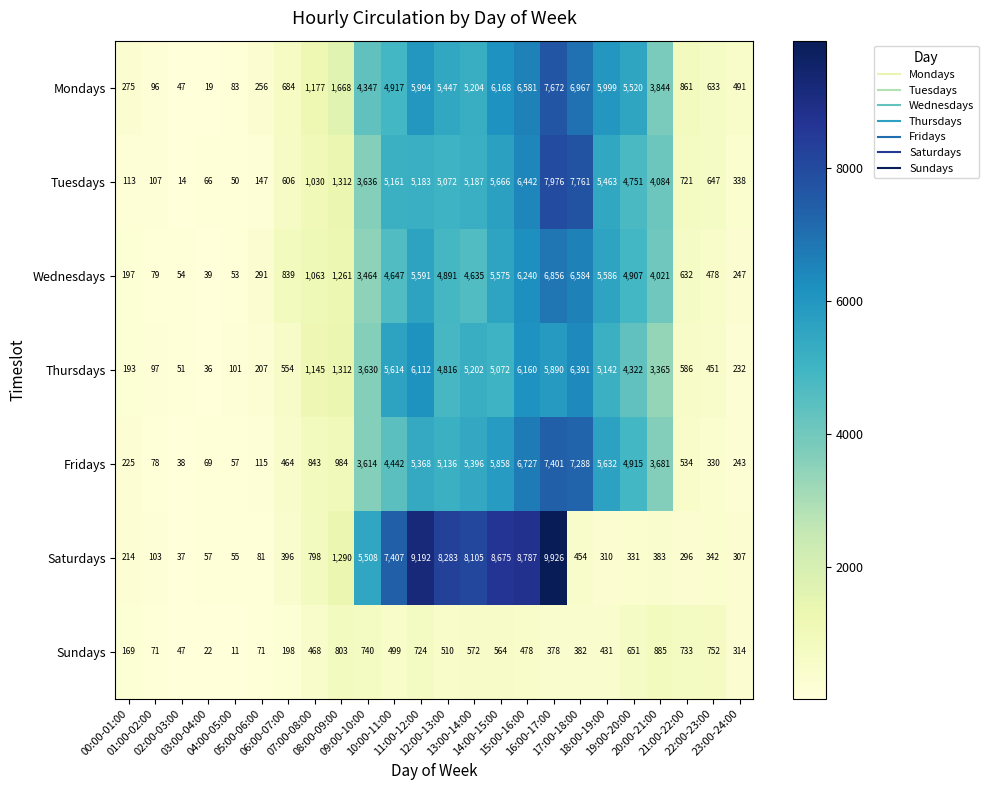

Which series has the largest range (max minus min)?

Saturdays